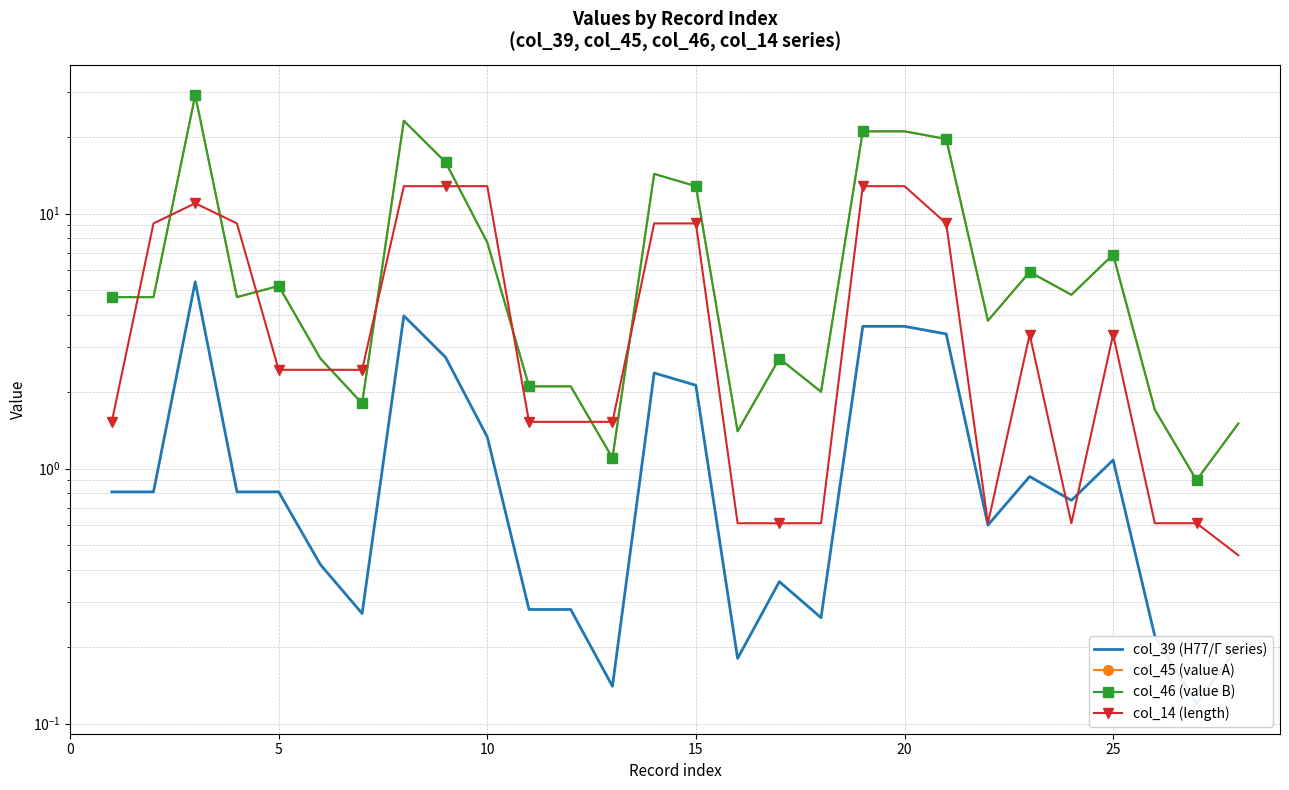

What is the approximate value of col_46 (value B) at 20?

21.0